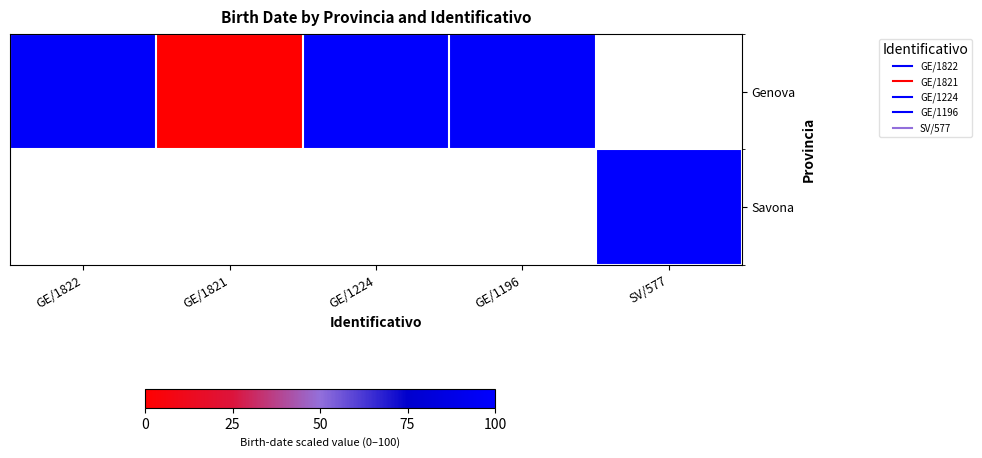

Which category has the lowest value across all series?

GE/1821